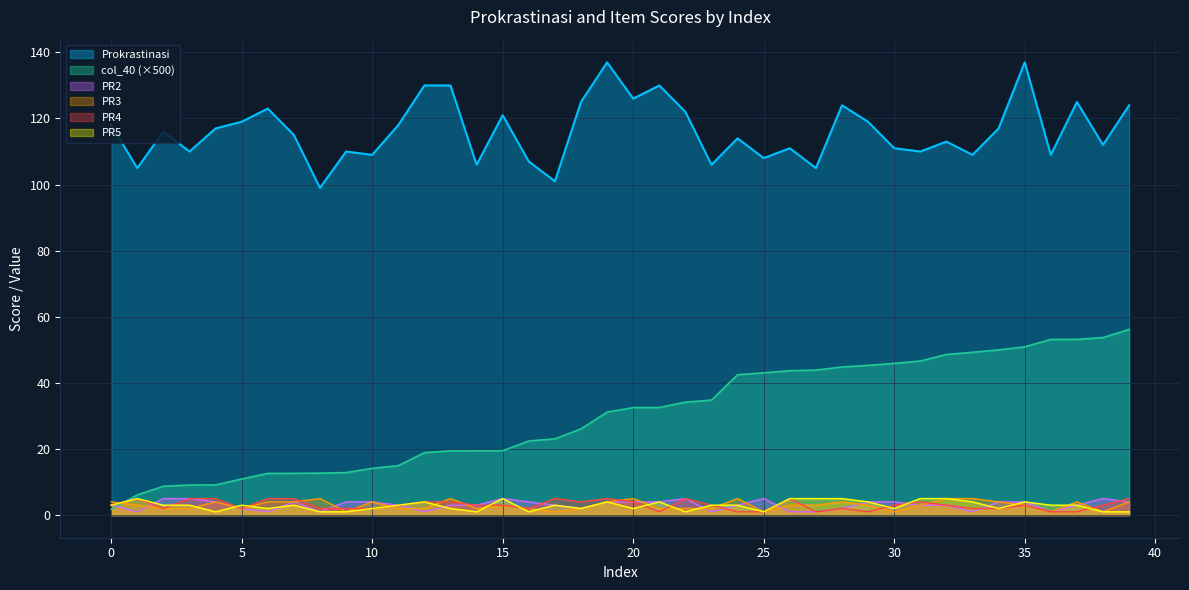

Which has a higher value, 16 or 21?

21